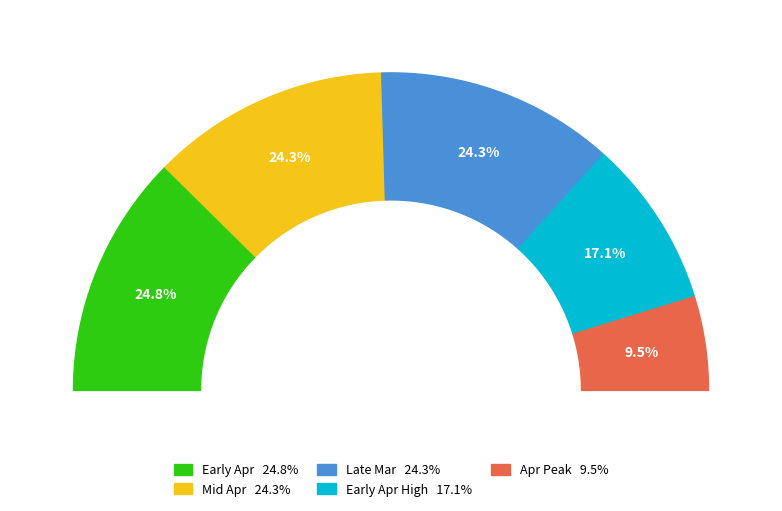

Is 2025-04-14 the majority of the pie?

No